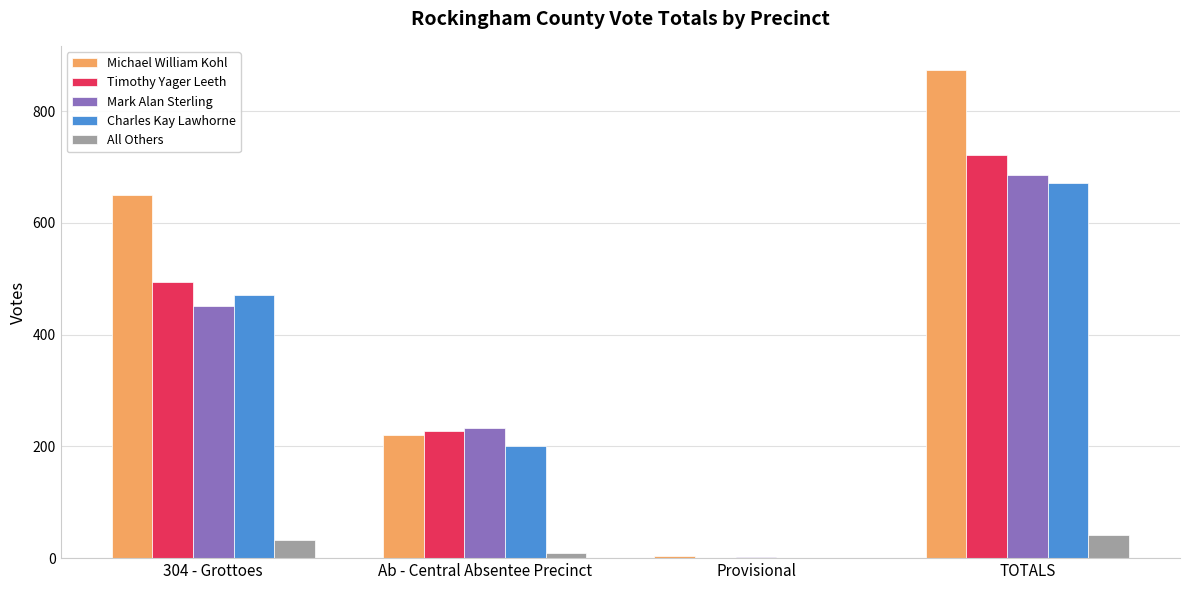

Reading left to right, what are all the values shown in this chart?

Michael William Kohl: 304 - Grottoes=650	Ab - Central Absentee Precinct=220	Provisional=3	TOTALS=873
Timothy Yager Leeth: 304 - Grottoes=494	Ab - Central Absentee Precinct=228	Provisional=0	TOTALS=722
Mark Alan Sterling: 304 - Grottoes=451	Ab - Central Absentee Precinct=232	Provisional=2	TOTALS=685
Charles Kay Lawhorne: 304 - Grottoes=471	Ab - Central Absentee Precinct=200	Provisional=0	TOTALS=671
All Others: 304 - Grottoes=32	Ab - Central Absentee Precinct=9	Provisional=0	TOTALS=41